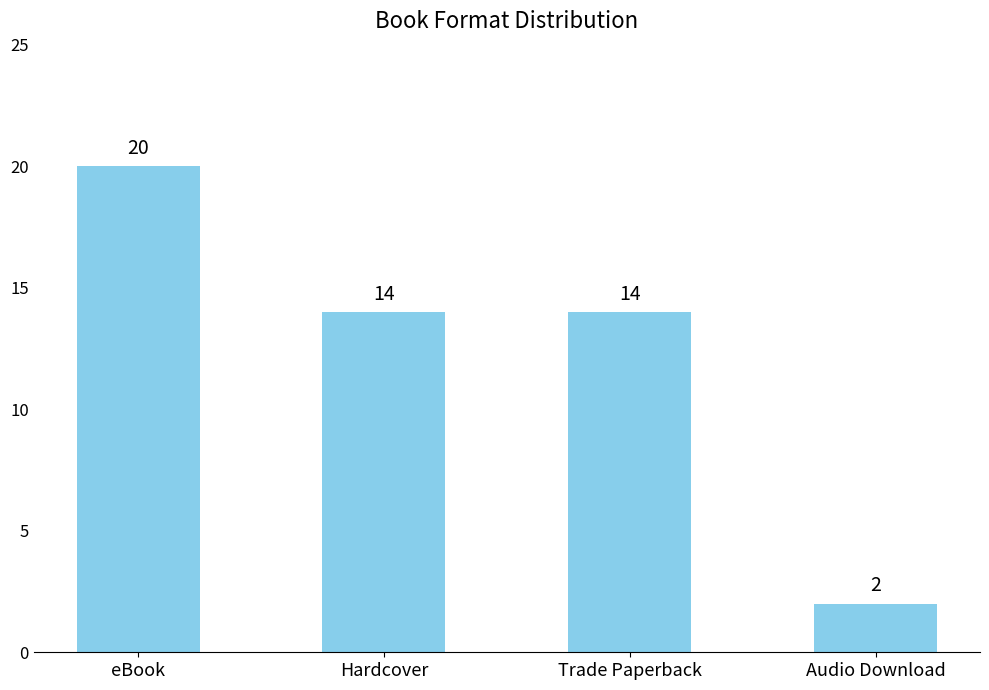

How many bars are there in total?

4